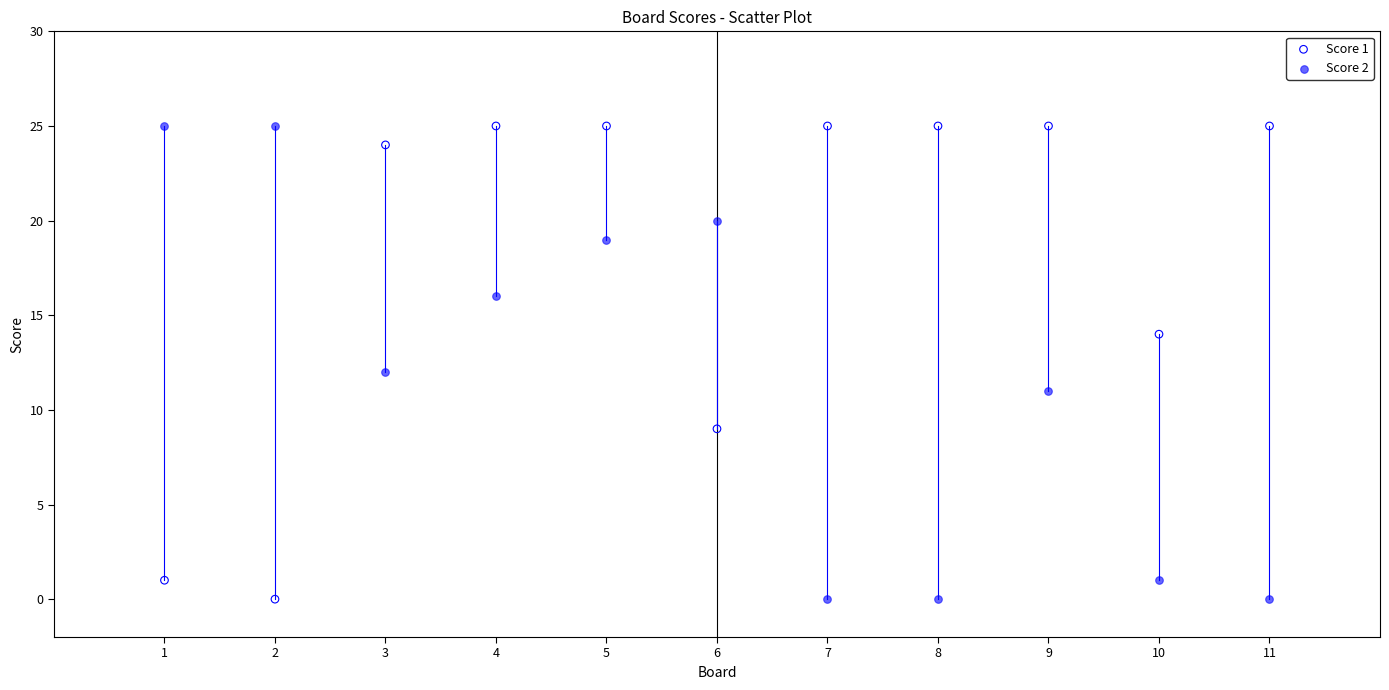

What is the X range (max minus min) for the scatter plot?

10